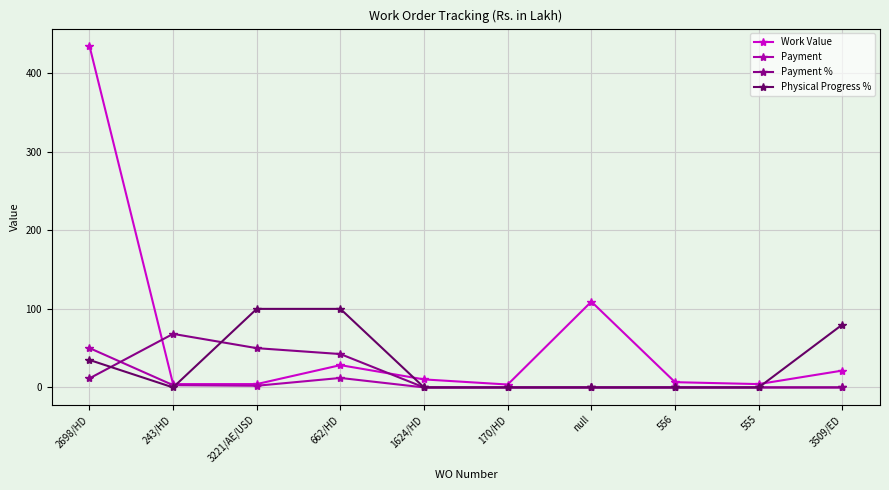

True or false: Physical Progress % has a value of 0.0 at 555.

True